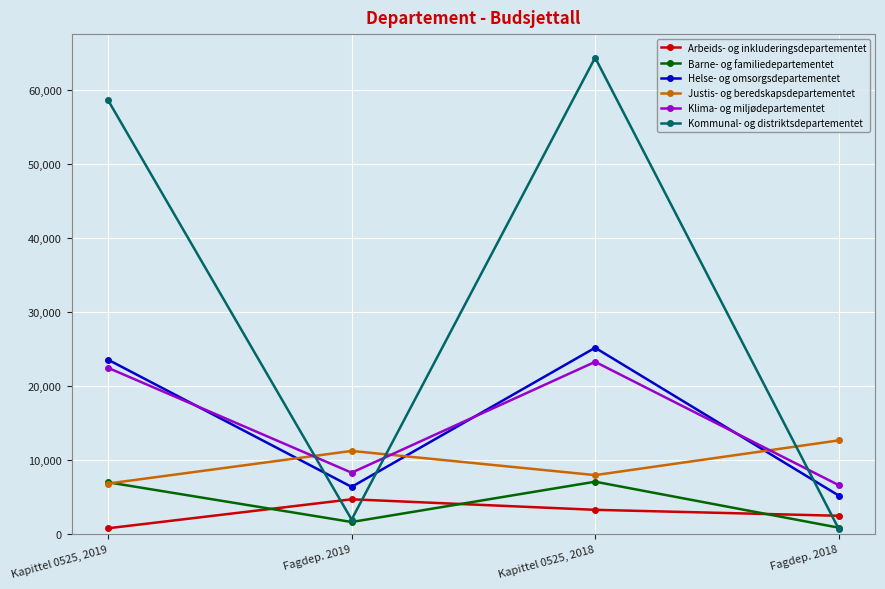

In Arbeids- og inkluderingsdepartementet, how many points are higher than both neighbors (excluding endpoints)?

1